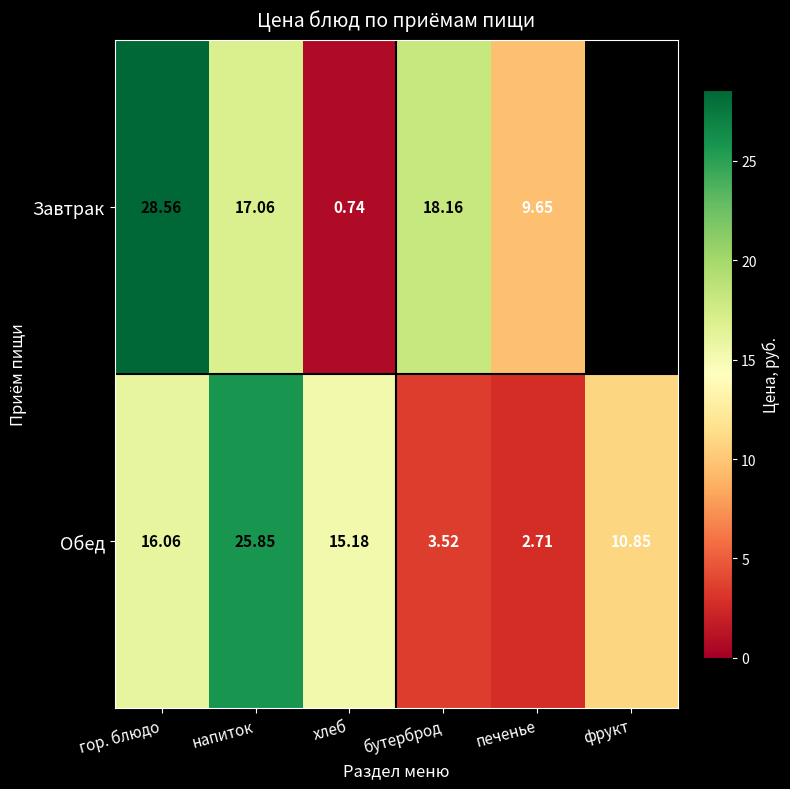

Is the value of Завтрак at напиток greater than the value of Обед at фрукт?

Yes